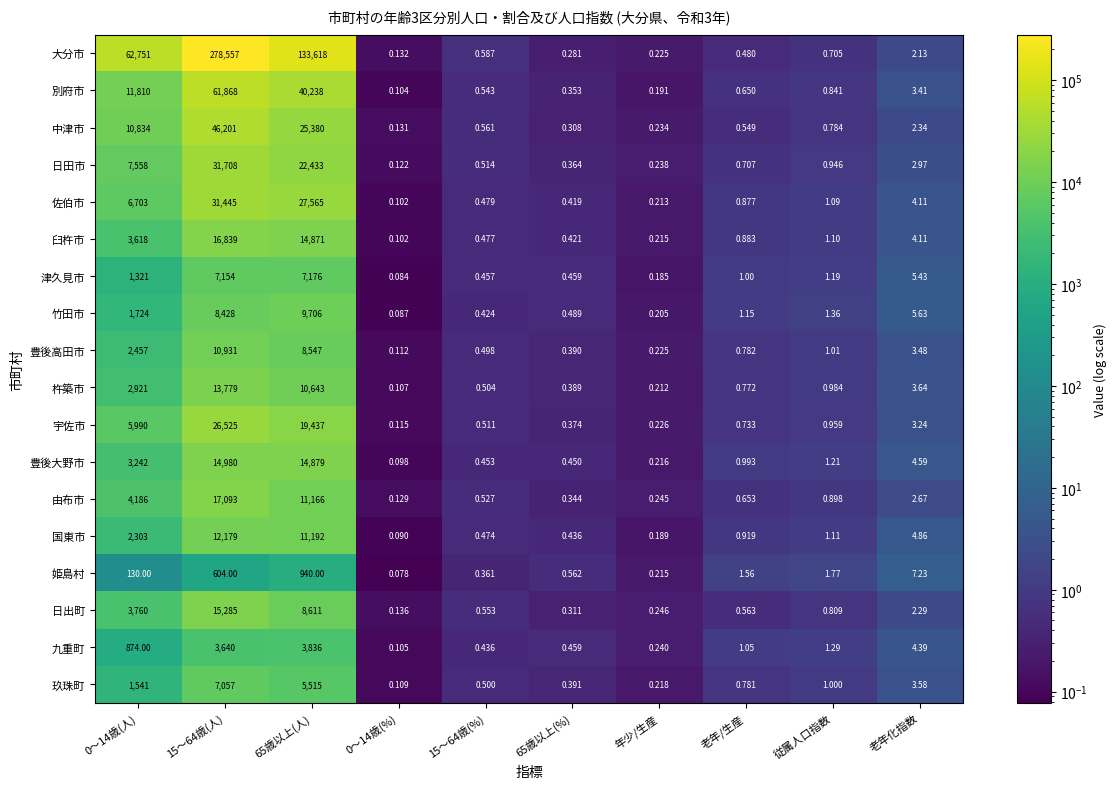

Rank the series by their maximum value, from highest to lowest.

大分市, 別府市, 中津市, 日田市, 佐伯市, 宇佐市, 由布市, 臼杵市, 日出町, 豊後大野市, 杵築市, 国東市, 豊後高田市, 竹田市, 津久見市, 玖珠町, 九重町, 姫島村